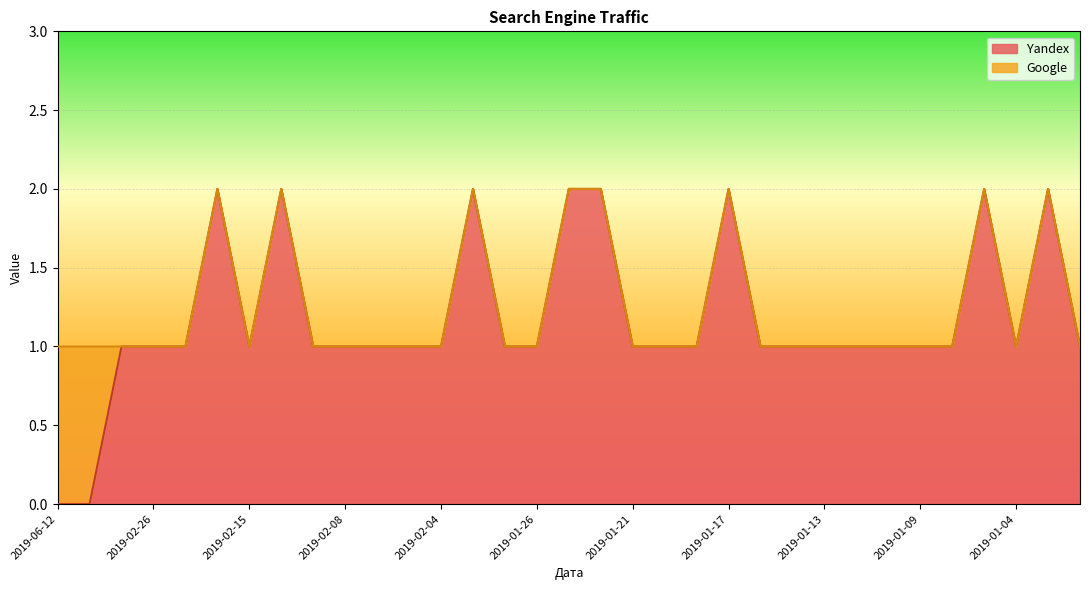

Approximately how many times larger is the value at 2019-01-17 compared to 2019-01-21?

2.0